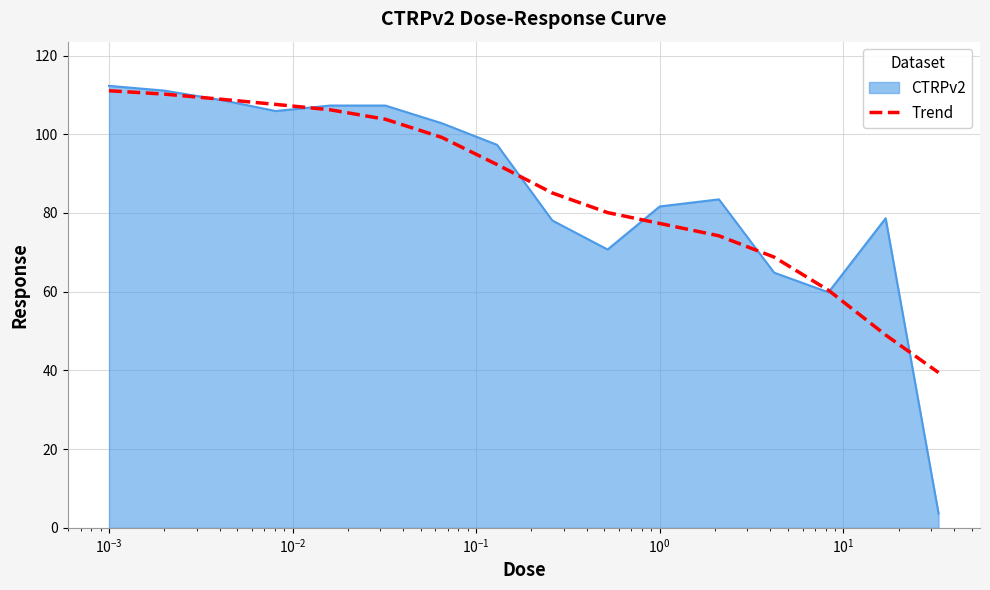

What is the minimum value shown in the chart?

3.7